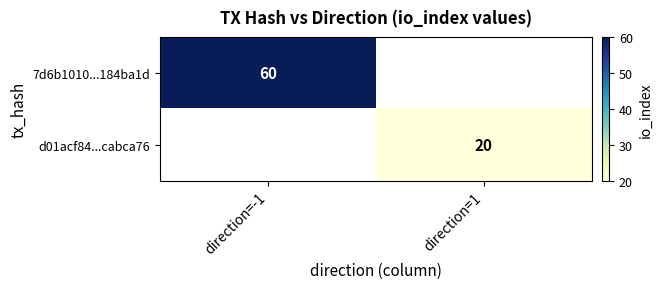

The d01acf84...cabca76 series shows 20 at direction=1. True or false?

True